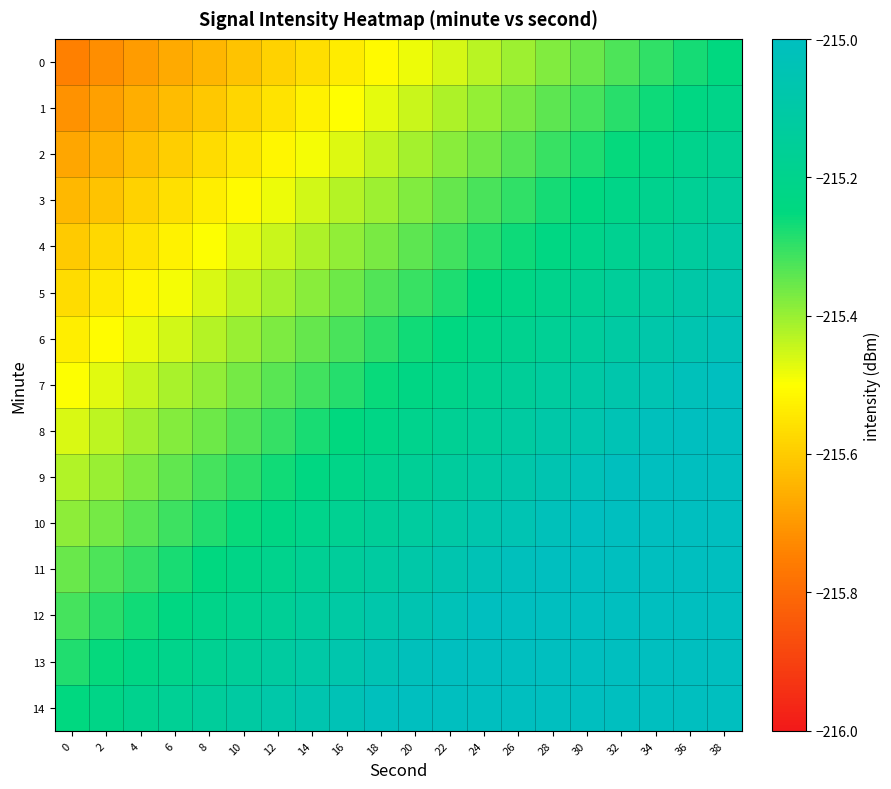

Reading right to left, what are all the values shown in this chart?

0: 38=-215.2	36=-215.3	34=-215.3	32=-215.3	30=-215.4	28=-215.4	26=-215.4	24=-215.4	22=-215.5	20=-215.5	18=-215.5	16=-215.5	14=-215.6	12=-215.6	10=-215.6	8=-215.6	6=-215.7	4=-215.7	2=-215.7	0=-215.7
1: 38=-215.2	36=-215.2	34=-215.3	32=-215.3	30=-215.3	28=-215.3	26=-215.4	24=-215.4	22=-215.4	20=-215.4	18=-215.5	16=-215.5	14=-215.5	12=-215.6	10=-215.6	8=-215.6	6=-215.6	4=-215.7	2=-215.7	0=-215.7
2: 38=-215.2	36=-215.2	34=-215.2	32=-215.3	30=-215.3	28=-215.3	26=-215.3	24=-215.4	22=-215.4	20=-215.4	18=-215.4	16=-215.5	14=-215.5	12=-215.5	10=-215.5	8=-215.6	6=-215.6	4=-215.6	2=-215.6	0=-215.7
3: 38=-215.1	36=-215.2	34=-215.2	32=-215.2	30=-215.2	28=-215.3	26=-215.3	24=-215.3	22=-215.4	20=-215.4	18=-215.4	16=-215.4	14=-215.5	12=-215.5	10=-215.5	8=-215.5	6=-215.6	4=-215.6	2=-215.6	0=-215.6
4: 38=-215.1	36=-215.1	34=-215.2	32=-215.2	30=-215.2	28=-215.2	26=-215.3	24=-215.3	22=-215.3	20=-215.3	18=-215.4	16=-215.4	14=-215.4	12=-215.4	10=-215.5	8=-215.5	6=-215.5	4=-215.6	2=-215.6	0=-215.6
5: 38=-215.1	36=-215.1	34=-215.1	32=-215.1	30=-215.2	28=-215.2	26=-215.2	24=-215.3	22=-215.3	20=-215.3	18=-215.3	16=-215.4	14=-215.4	12=-215.4	10=-215.4	8=-215.5	6=-215.5	4=-215.5	2=-215.5	0=-215.6
6: 38=-215.0	36=-215.1	34=-215.1	32=-215.1	30=-215.1	28=-215.2	26=-215.2	24=-215.2	22=-215.2	20=-215.3	18=-215.3	16=-215.3	14=-215.3	12=-215.4	10=-215.4	8=-215.4	6=-215.5	4=-215.5	2=-215.5	0=-215.5
7: 38=-215.0	36=-215.0	34=-215.0	32=-215.1	30=-215.1	28=-215.1	26=-215.2	24=-215.2	22=-215.2	20=-215.2	18=-215.3	16=-215.3	14=-215.3	12=-215.3	10=-215.4	8=-215.4	6=-215.4	4=-215.4	2=-215.5	0=-215.5
8: 38=-215.0	36=-215.0	34=-215.0	32=-215.0	30=-215.1	28=-215.1	26=-215.1	24=-215.1	22=-215.2	20=-215.2	18=-215.2	16=-215.3	14=-215.3	12=-215.3	10=-215.3	8=-215.4	6=-215.4	4=-215.4	2=-215.4	0=-215.5
9: 38=-214.9	36=-215.0	34=-215.0	32=-215.0	30=-215.0	28=-215.1	26=-215.1	24=-215.1	22=-215.1	20=-215.2	18=-215.2	16=-215.2	14=-215.2	12=-215.3	10=-215.3	8=-215.3	6=-215.3	4=-215.4	2=-215.4	0=-215.4
10: 38=-214.9	36=-214.9	34=-214.9	32=-215.0	30=-215.0	28=-215.0	26=-215.0	24=-215.1	22=-215.1	20=-215.1	18=-215.2	16=-215.2	14=-215.2	12=-215.2	10=-215.3	8=-215.3	6=-215.3	4=-215.3	2=-215.4	0=-215.4
11: 38=-214.9	36=-214.9	34=-214.9	32=-214.9	30=-215.0	28=-215.0	26=-215.0	24=-215.0	22=-215.1	20=-215.1	18=-215.1	16=-215.1	14=-215.2	12=-215.2	10=-215.2	8=-215.2	6=-215.3	4=-215.3	2=-215.3	0=-215.4
12: 38=-214.8	36=-214.8	34=-214.9	32=-214.9	30=-214.9	28=-214.9	26=-215.0	24=-215.0	22=-215.0	20=-215.1	18=-215.1	16=-215.1	14=-215.1	12=-215.2	10=-215.2	8=-215.2	6=-215.2	4=-215.3	2=-215.3	0=-215.3
13: 38=-214.8	36=-214.8	34=-214.8	32=-214.9	30=-214.9	28=-214.9	26=-214.9	24=-215.0	22=-215.0	20=-215.0	18=-215.0	16=-215.1	14=-215.1	12=-215.1	10=-215.2	8=-215.2	6=-215.2	4=-215.2	2=-215.3	0=-215.3
14: 38=-214.7	36=-214.8	34=-214.8	32=-214.8	30=-214.9	28=-214.9	26=-214.9	24=-214.9	22=-215.0	20=-215.0	18=-215.0	16=-215.0	14=-215.1	12=-215.1	10=-215.1	8=-215.1	6=-215.2	4=-215.2	2=-215.2	0=-215.2